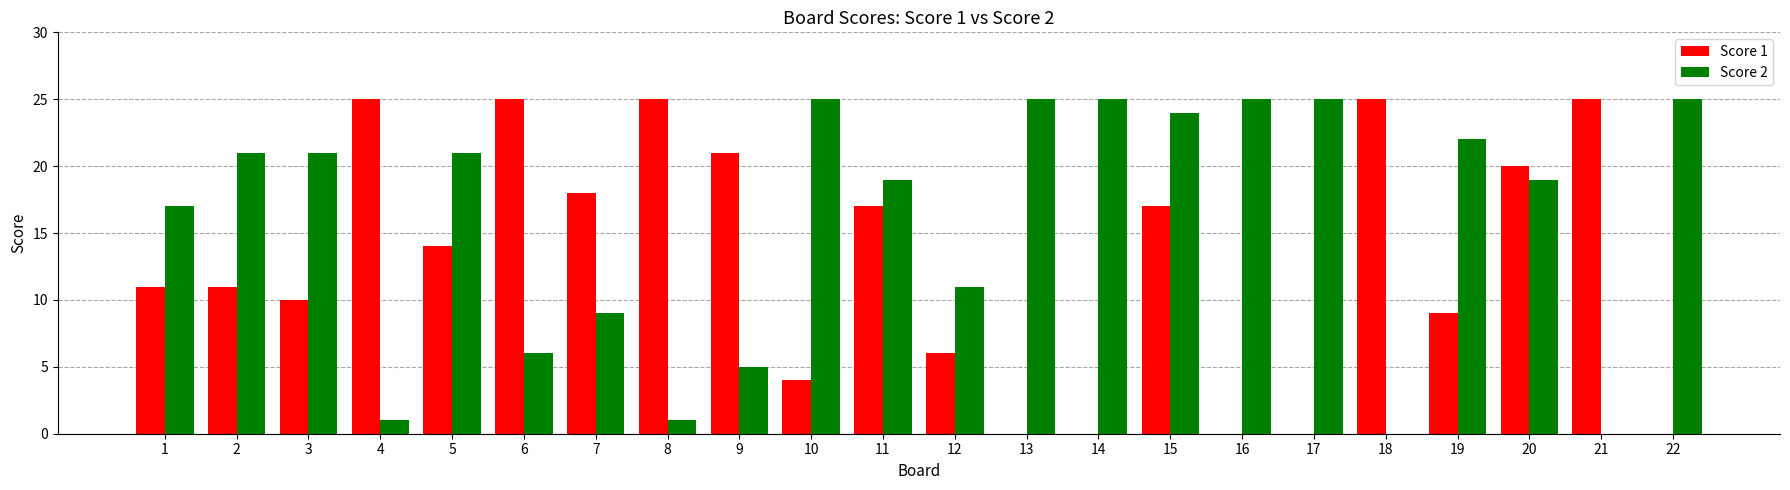

Count the number of data series in this chart.

2